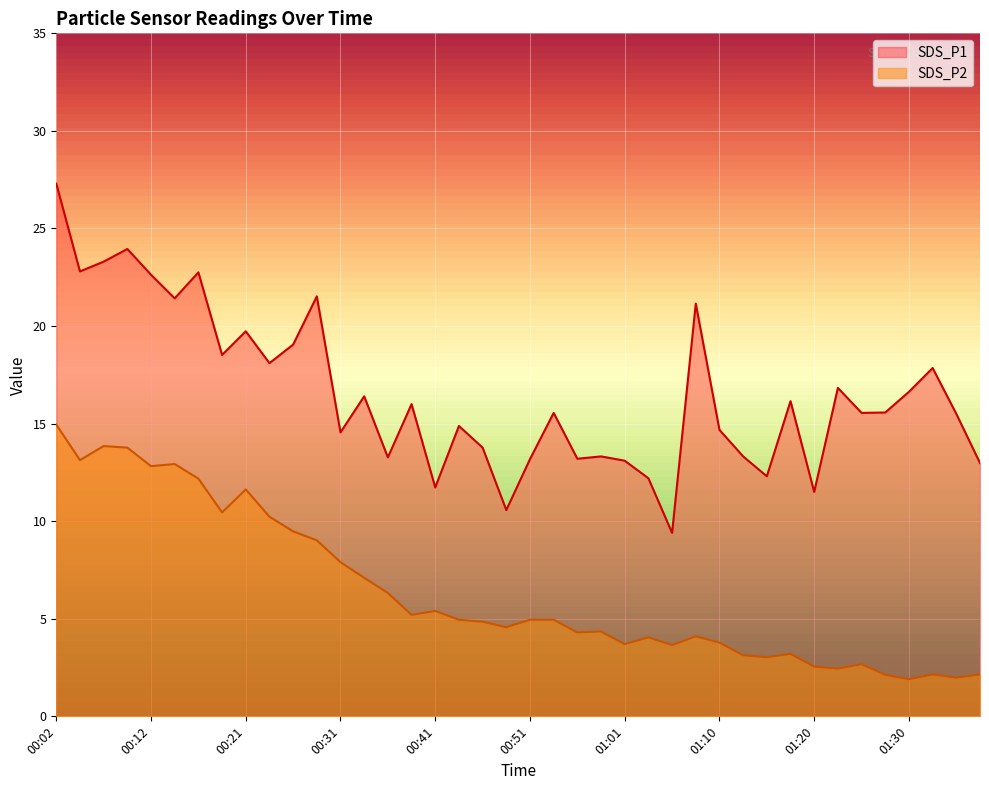

What is the total value across all series at 01:23?

19.3